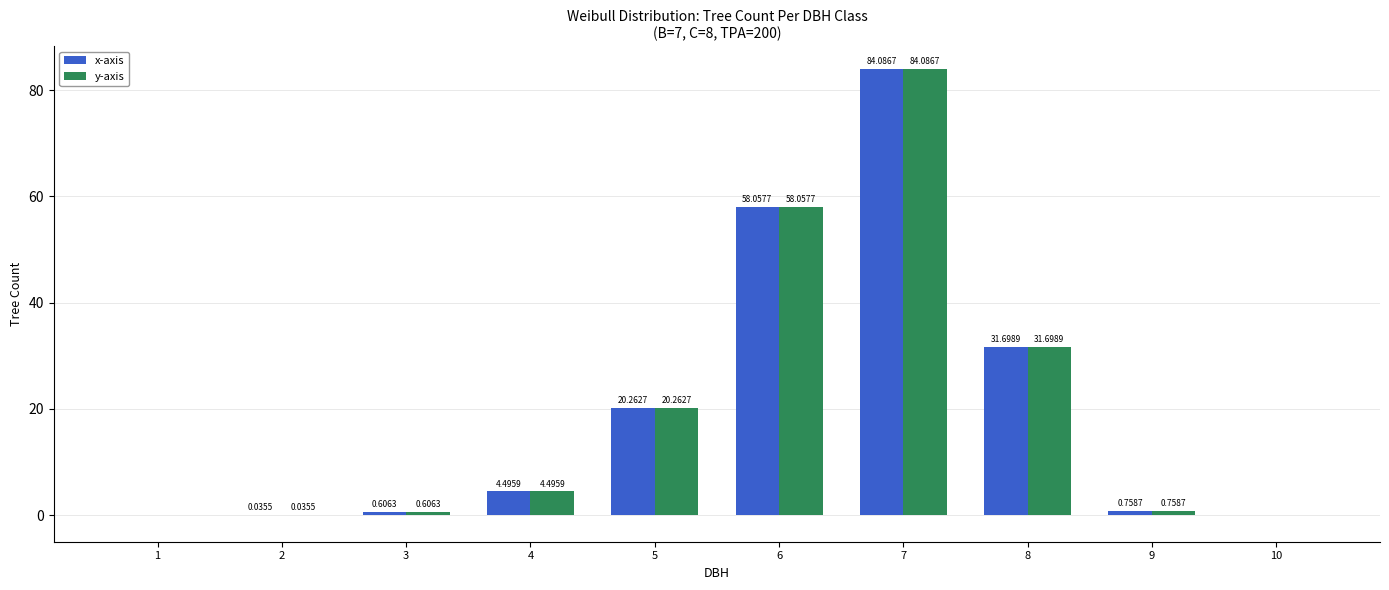

What is the sum of all x-axis values?

200.0